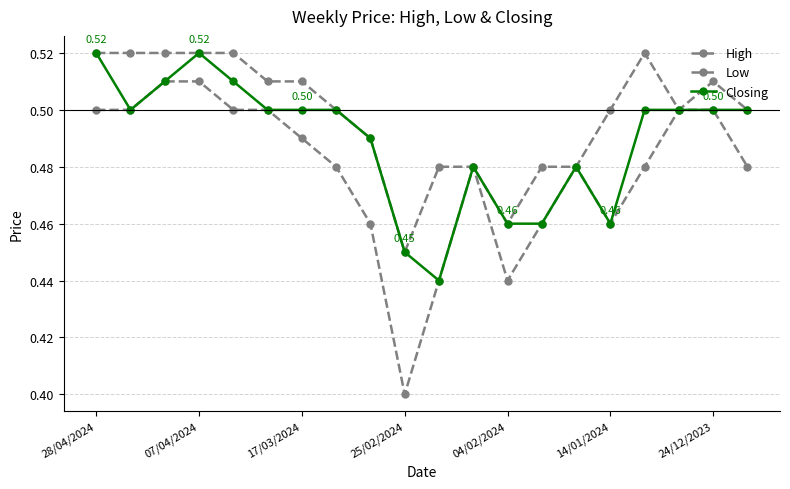

Which series has the largest total across all categories?

High